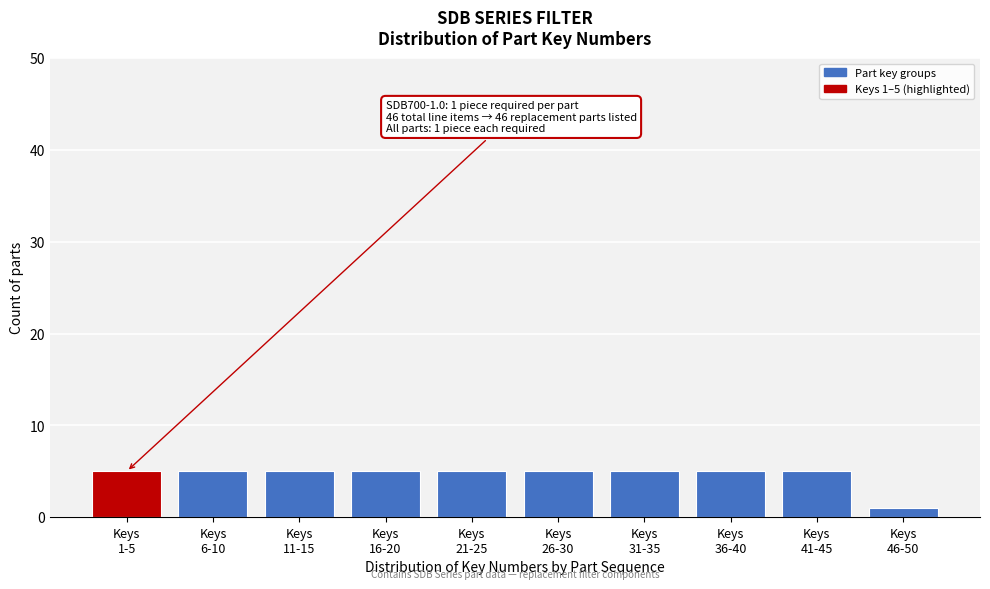

Reading left to right, extract all data points from this chart.

5	5	5	5	5	5	5	5	5	1